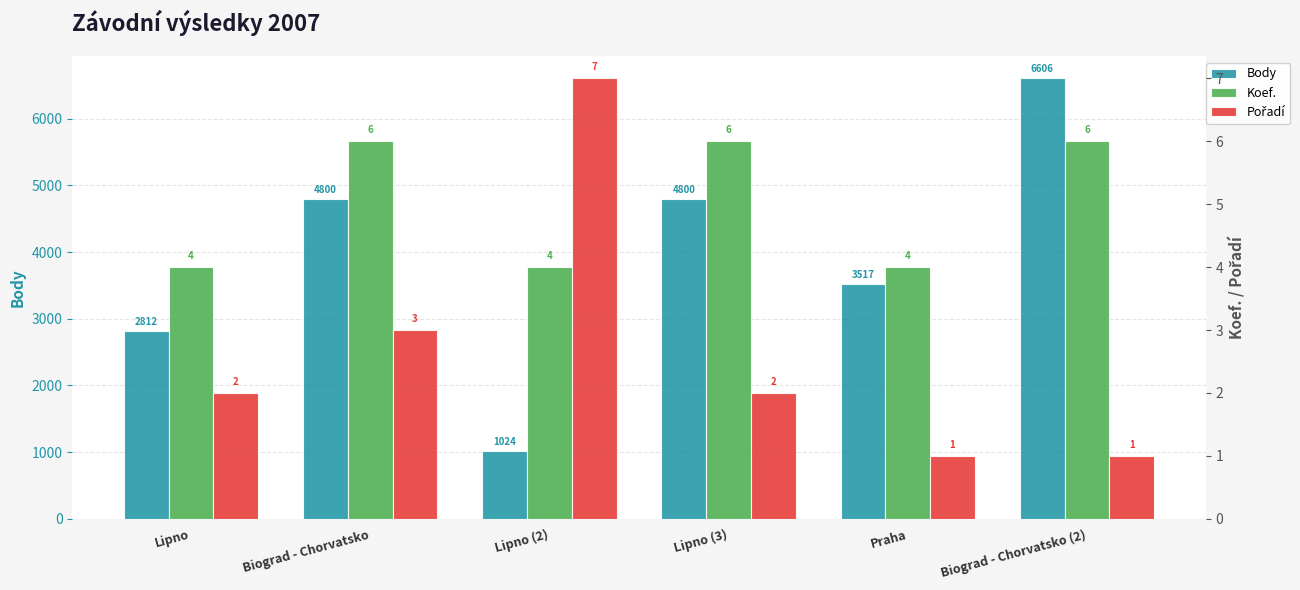

List the labels in order of Pořadí value, largest first.

Lipno (2), Biograd - Chorvatsko, Lipno, Lipno (3), Praha, Biograd - Chorvatsko (2)